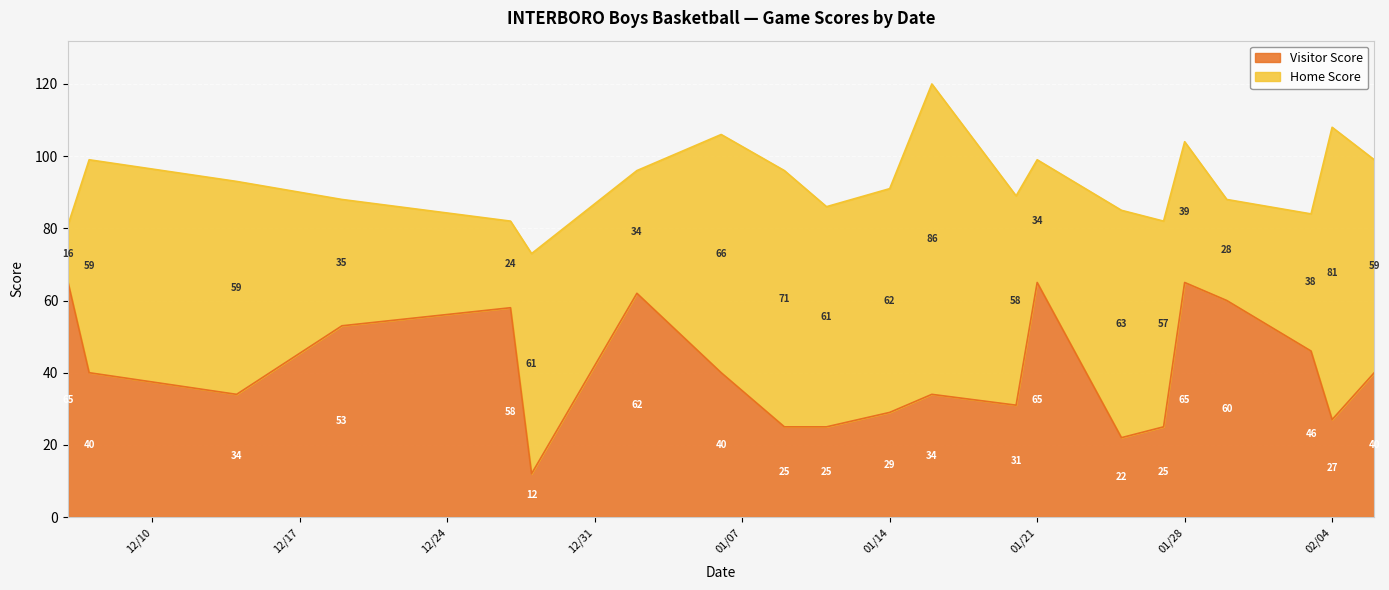

Reading left to right, extract all data points from this chart.

65	40	34	53	58	12	62	40	25	25	29	34	31	65	22	25	65	60	46	27	40